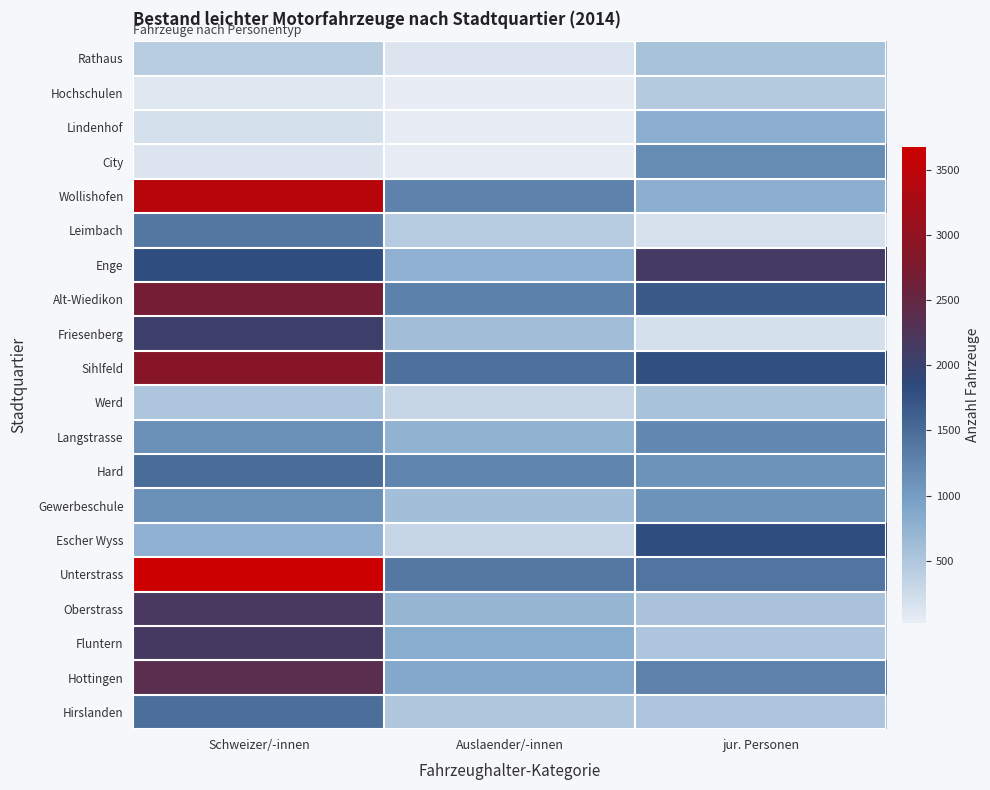

What is the total value across all series at jur. Personen?

19768